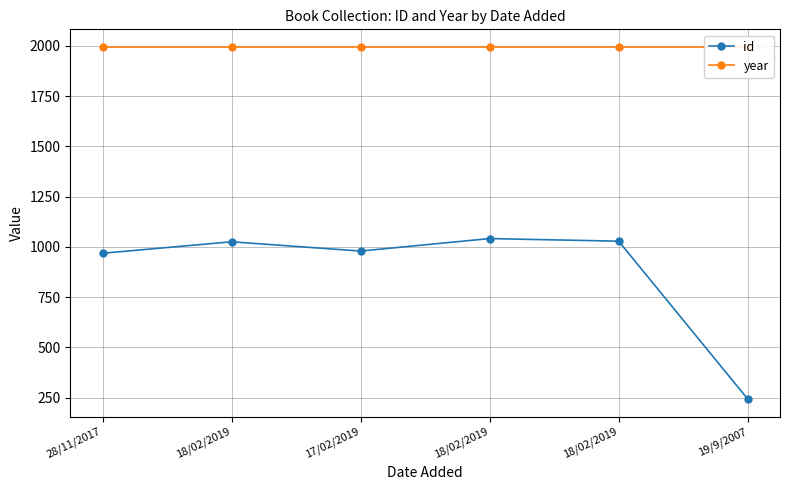

Reading left to right, list all the values displayed in this chart.

id: 968	1025	979	1041	1028	243
year: 1994	1994	1994	1994	1994	1994